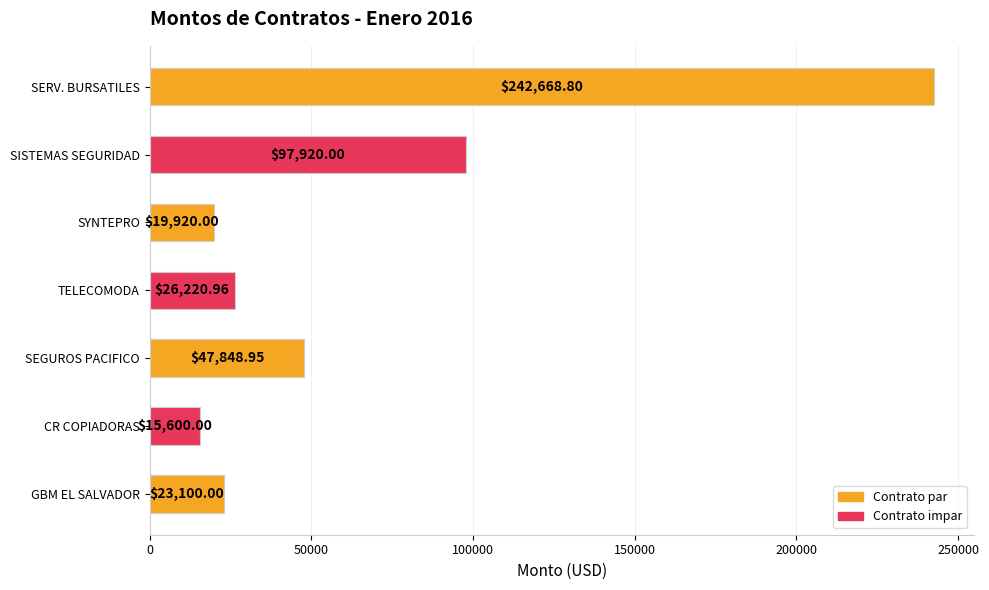

How many values are below 26220?

3